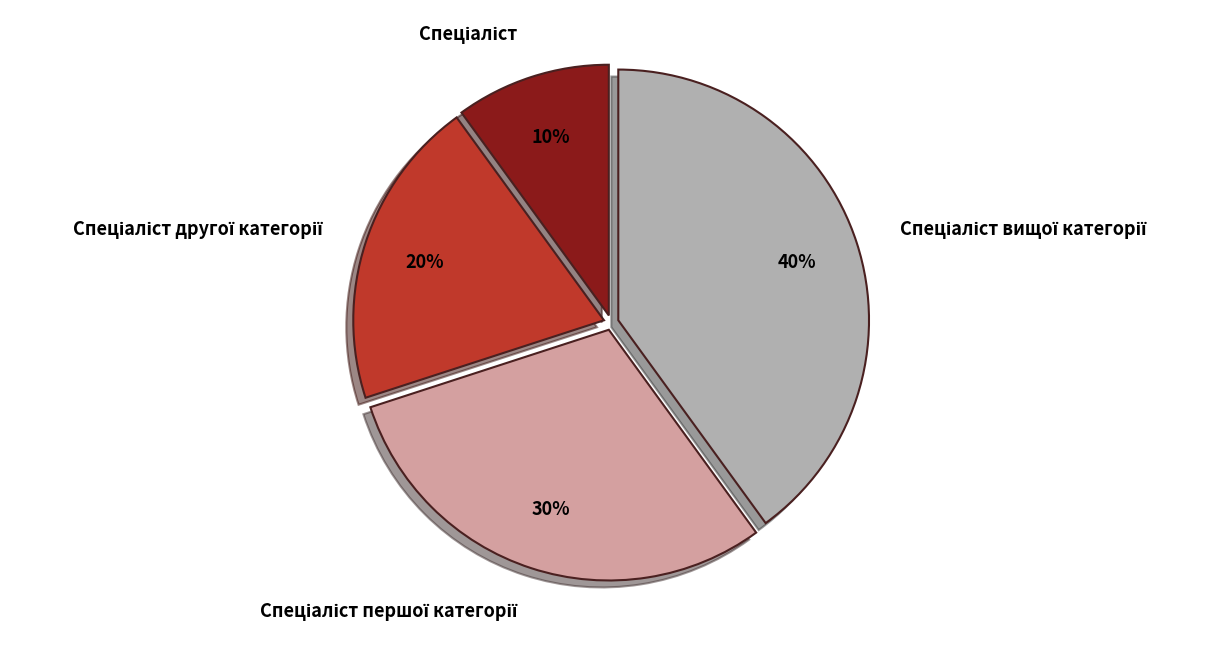

To the nearest percent, what is the difference between the largest and smallest slice percentages?

30%